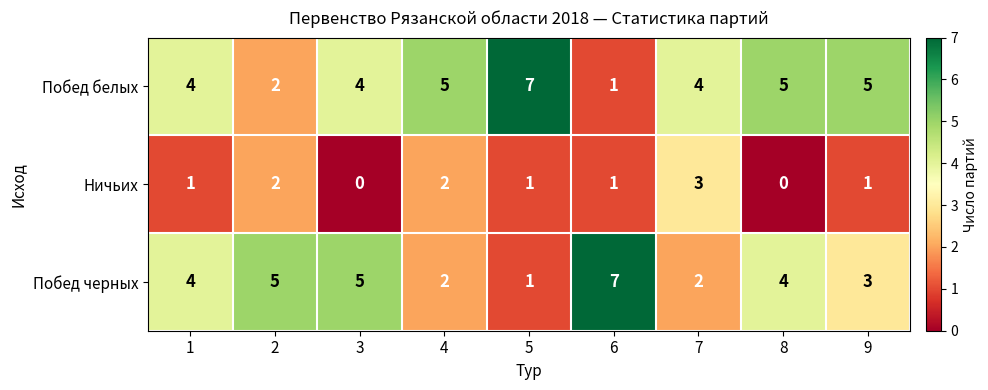

Reading left to right, list all the values displayed in this chart.

Побед белых: 4	2	4	5	7	1	4	5	5
Ничьих: 1	2	0	2	1	1	3	0	1
Побед черных: 4	5	5	2	1	7	2	4	3